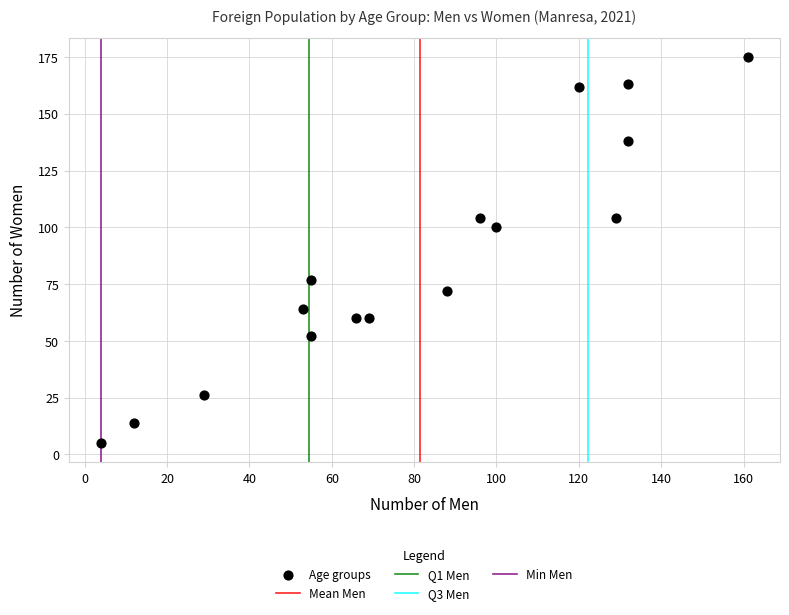

What is the range of X values (max minus min)?

157